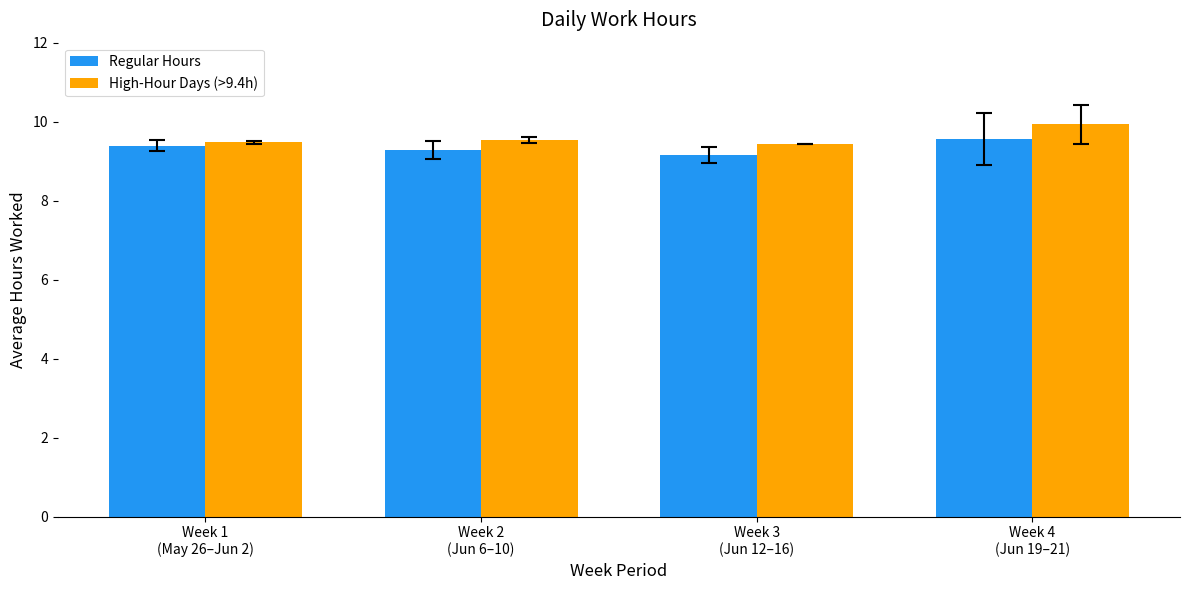

Which series has the largest range (max minus min)?

High-Hour Days (>9.4h)